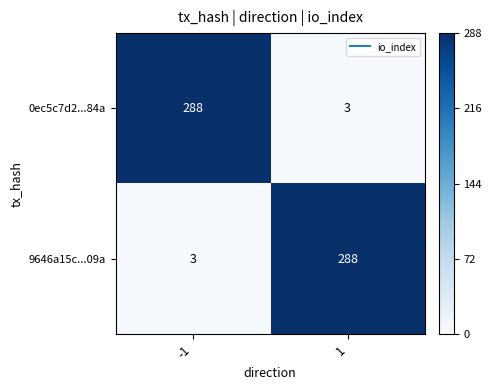

How many categories are shown in the chart?

2